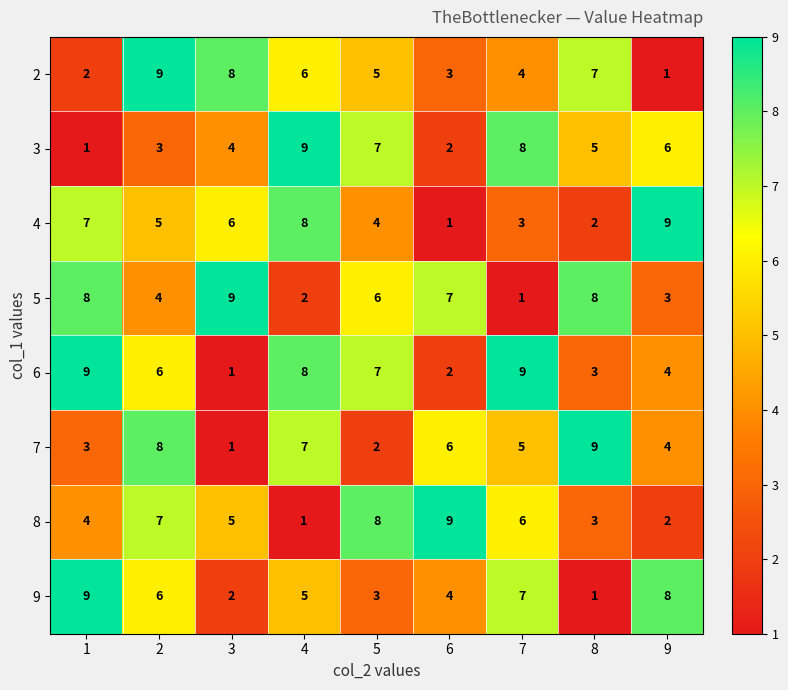

List the labels in order of 2 value, largest first.

2, 3, 8, 4, 5, 7, 6, 1, 9